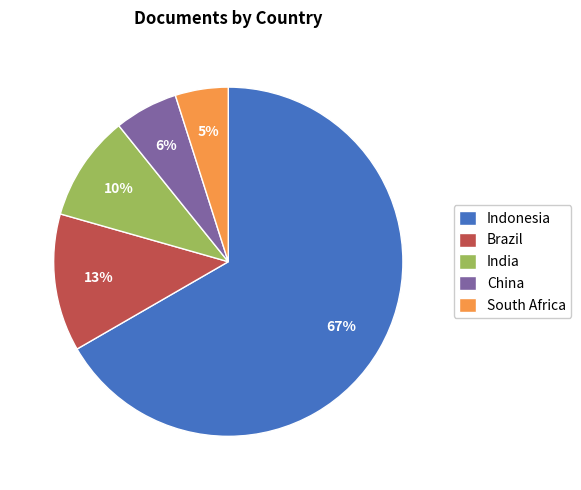

Count the number of slices in the pie.

5